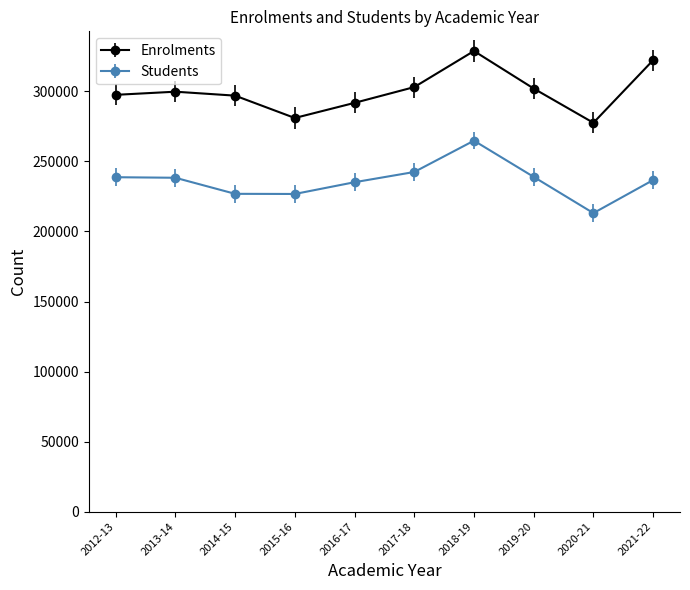

True or false: Enrolments and Students intersect in this chart.

False